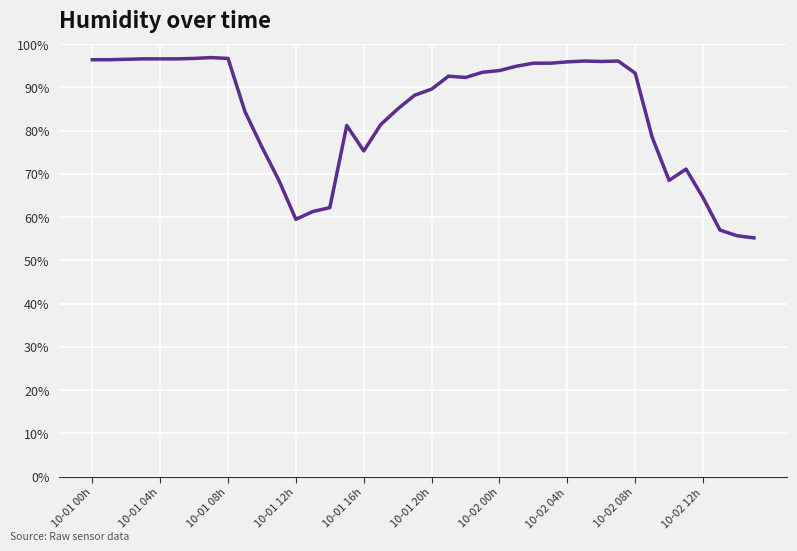

What is the smallest value displayed?

55.2